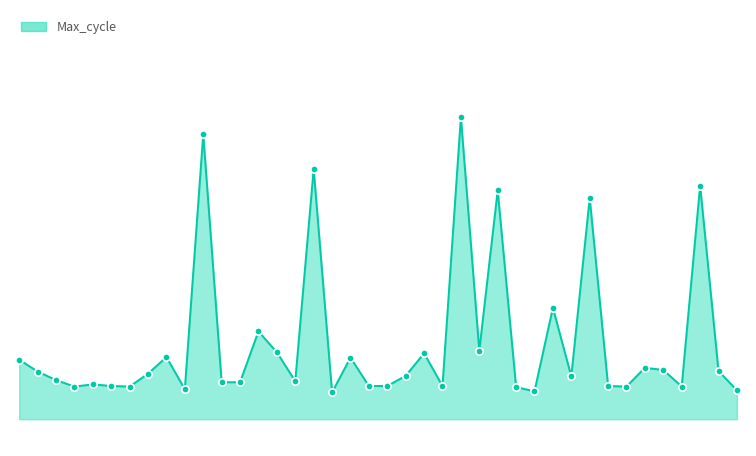

Which series contains the highest Y value?

Max_cycle_line